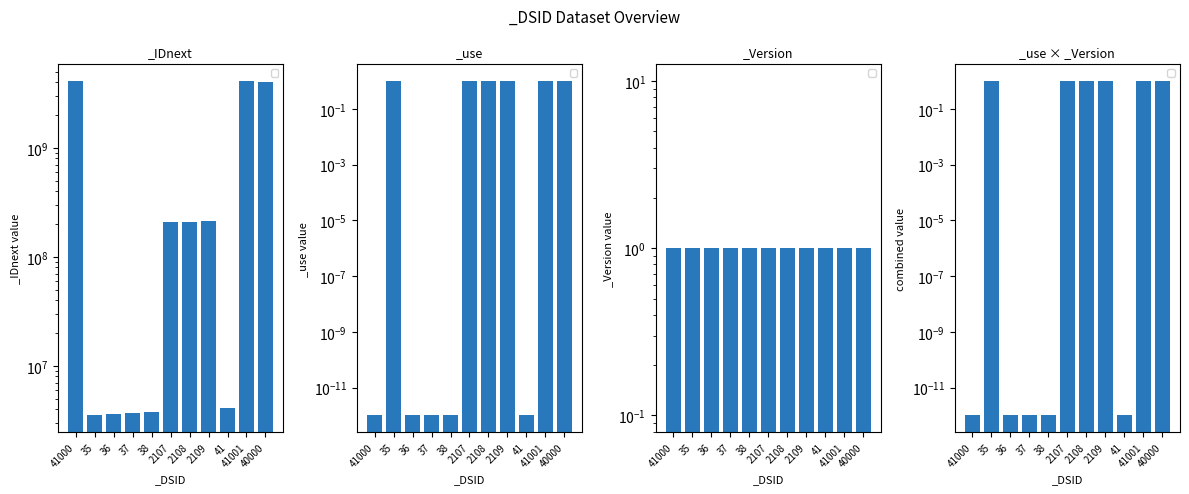

What is the average value?

1168298864